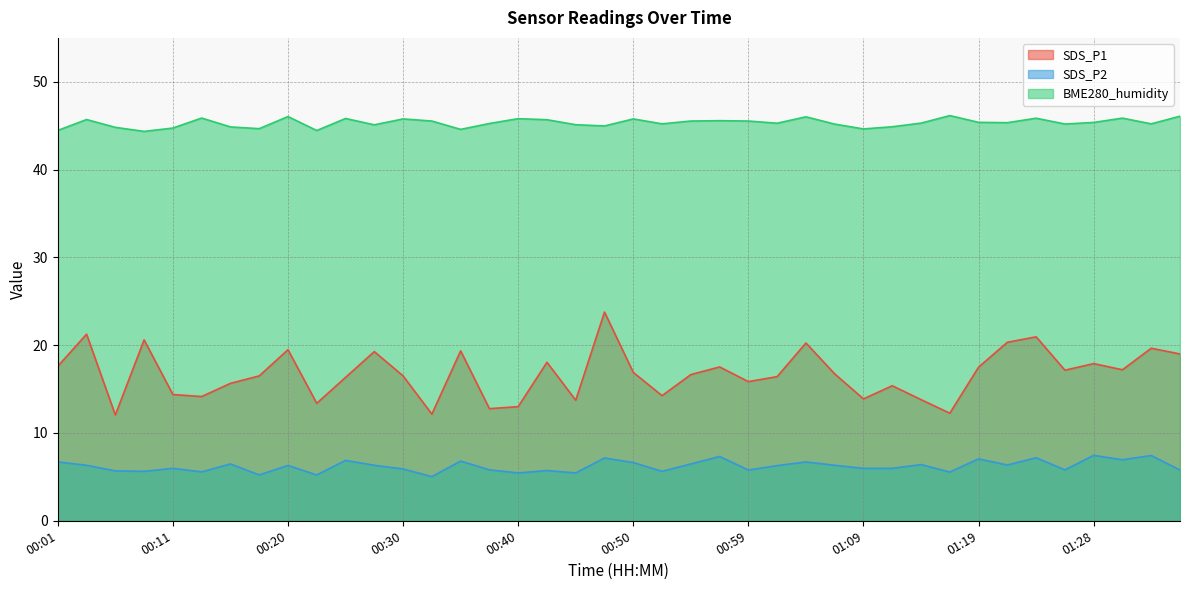

List the series in order of their overall mean, lowest first.

SDS_P2, SDS_P1, BME280_humidity